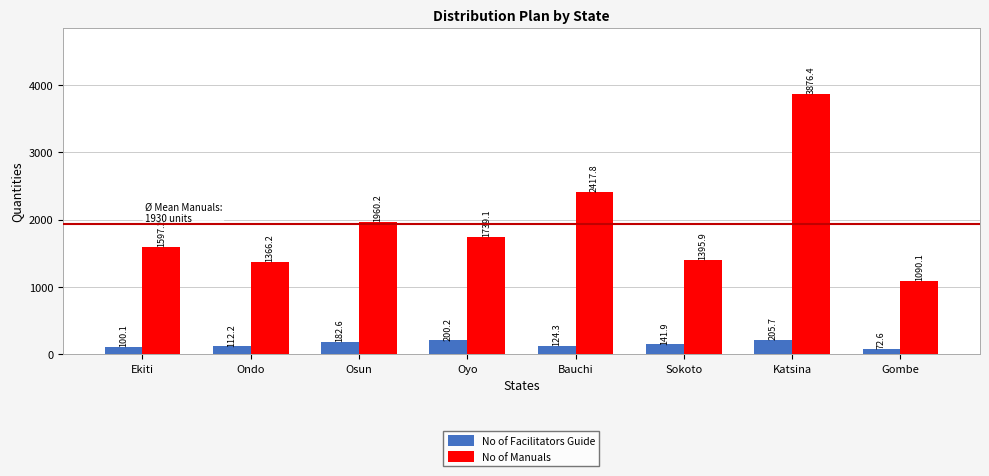

What position from the right is Bauchi?

4